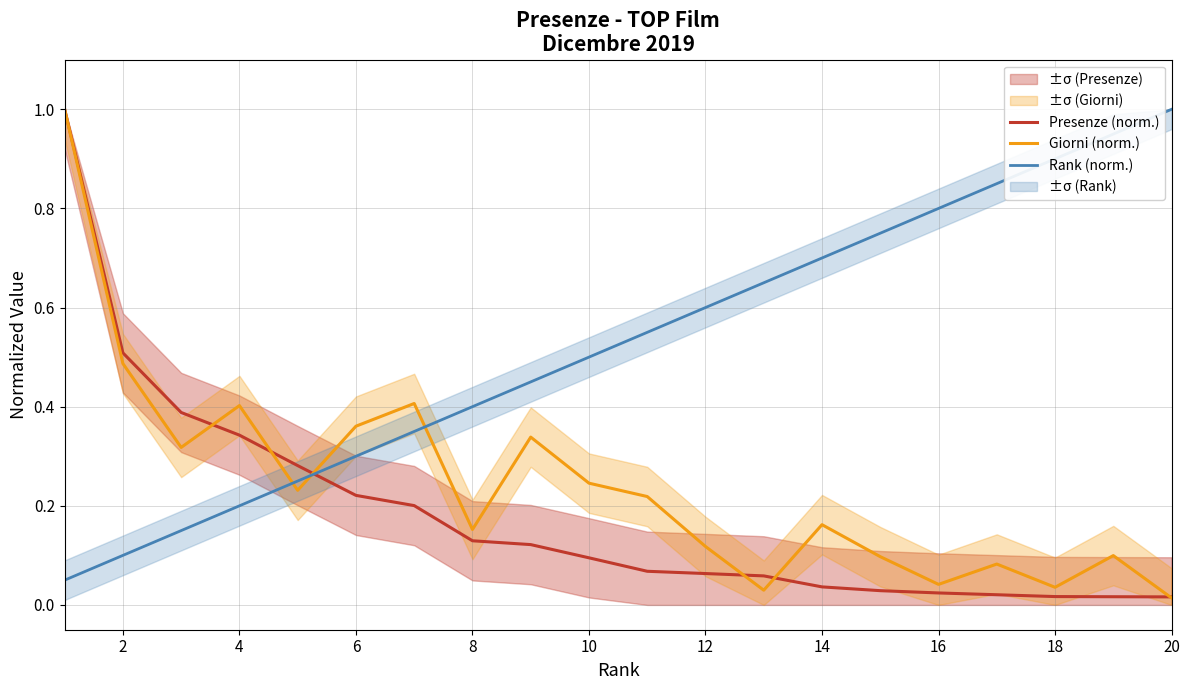

Which series ends up on top after the final intersection of Rank (norm.) and Presenze (norm.)?

Rank (norm.)